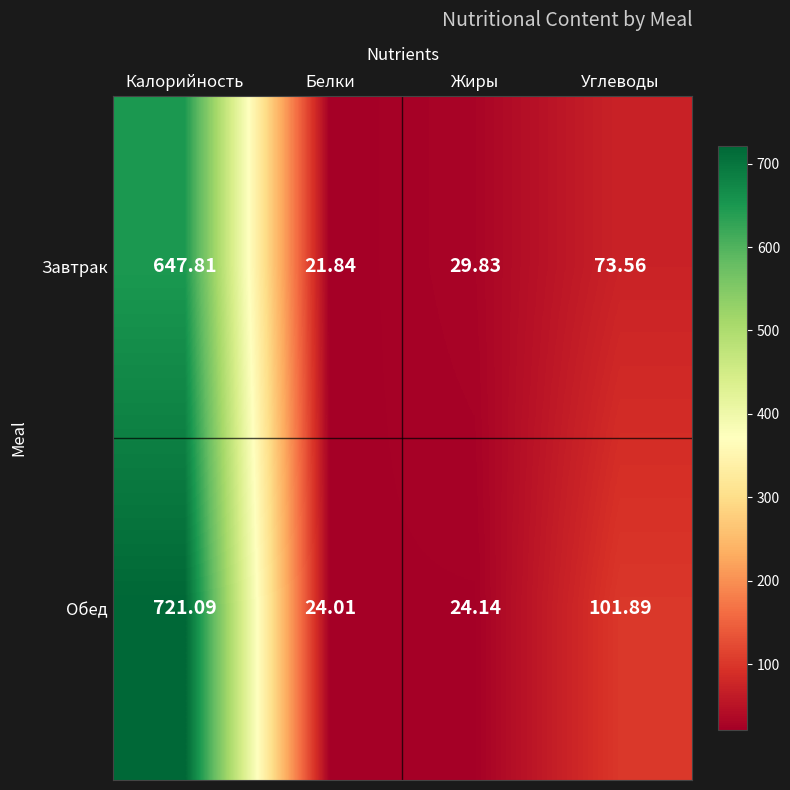

At which category does the chart reach its peak across all series?

Калорийность